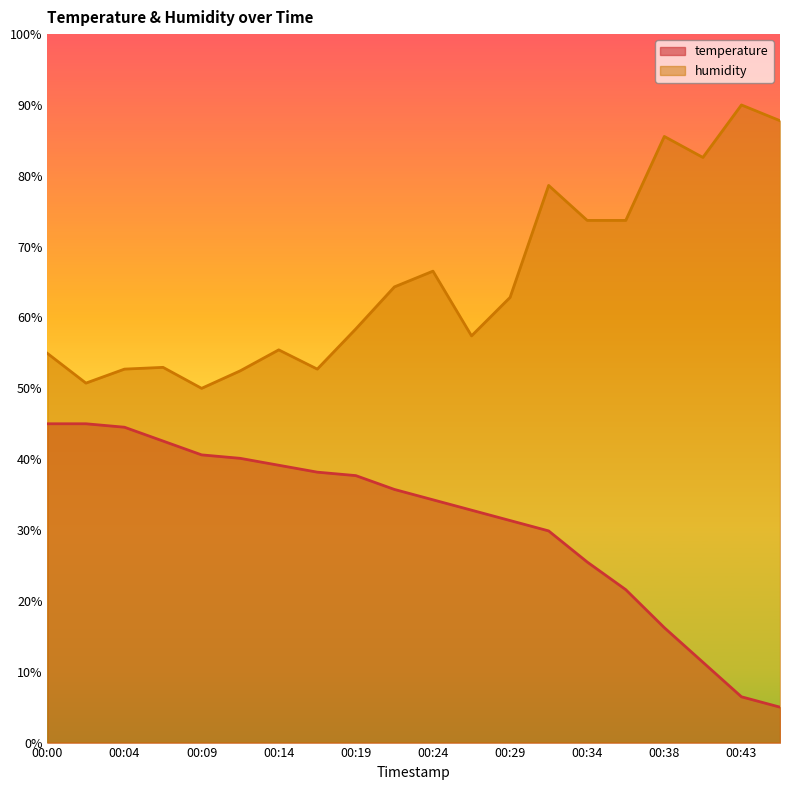

How many data points in temperature are above 35?

10